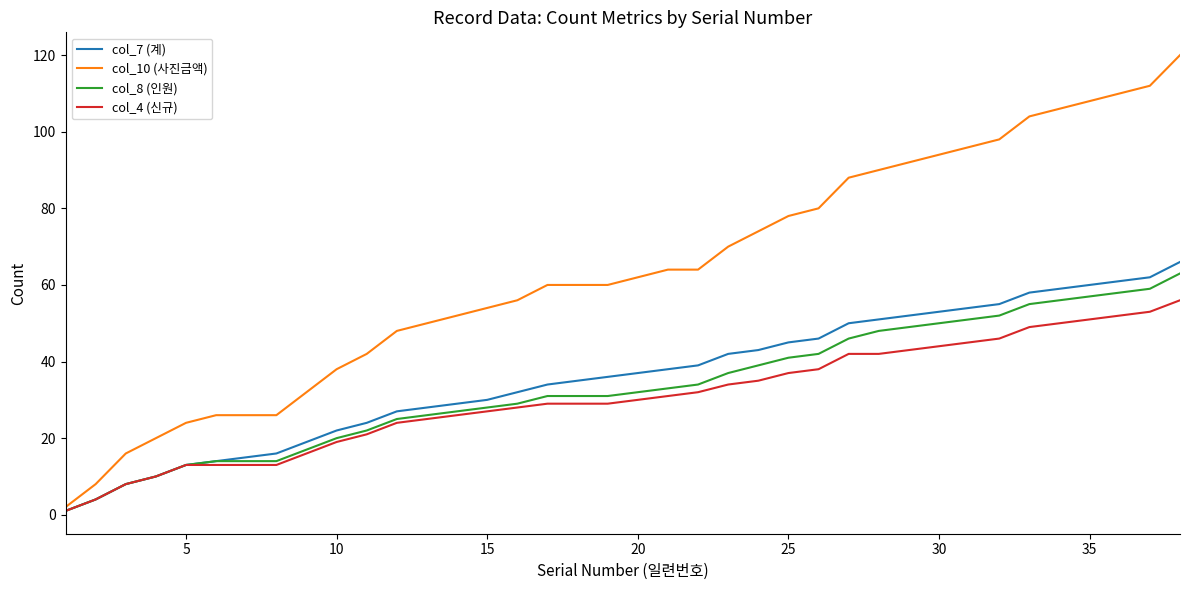

Which series has the widest spread of values?

col_10 (사진금액)